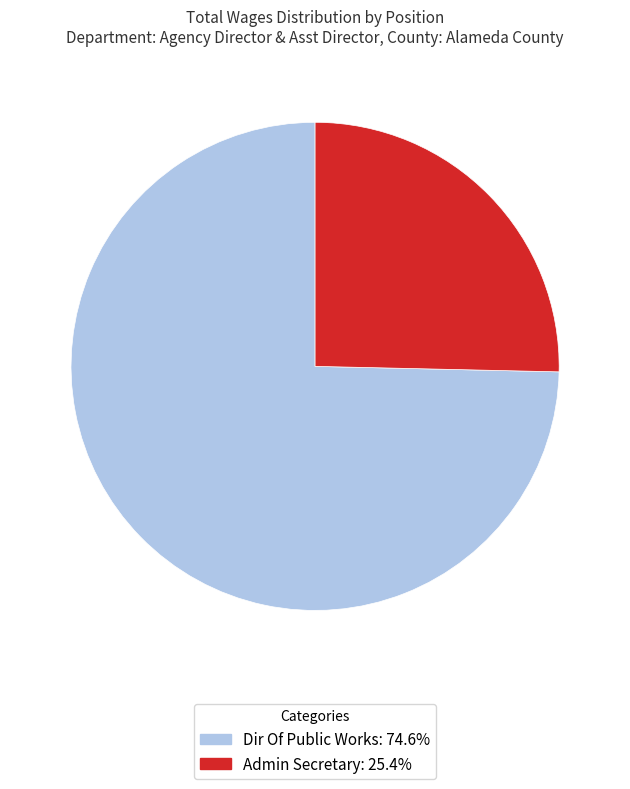

Between Admin Secretary and Dir Of Public Works, which is larger?

Dir Of Public Works